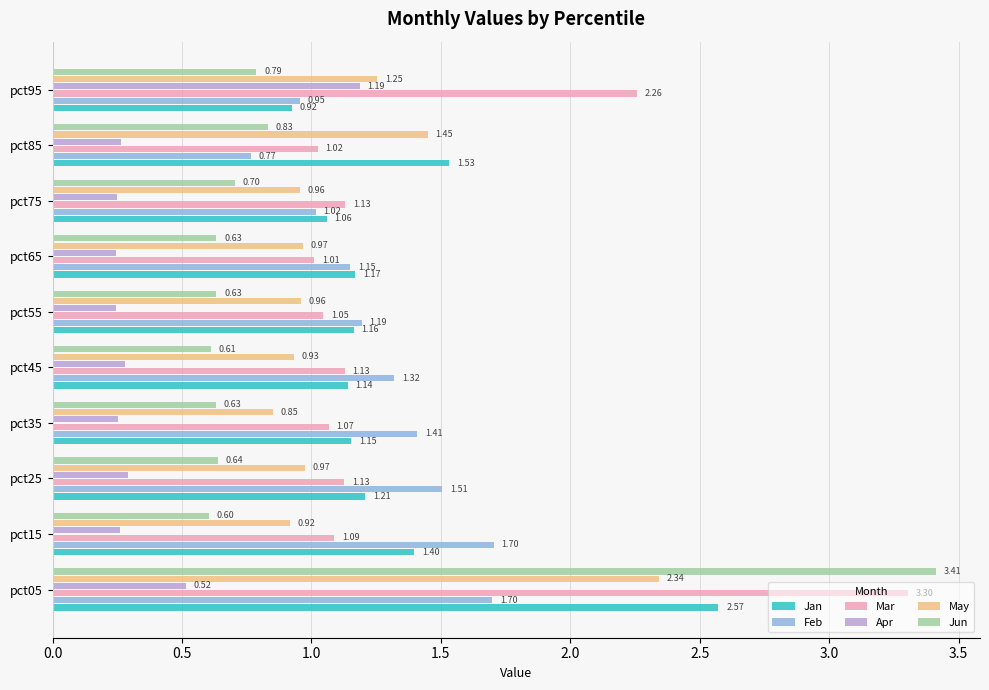

What is the sum of all Jun values?

9.5